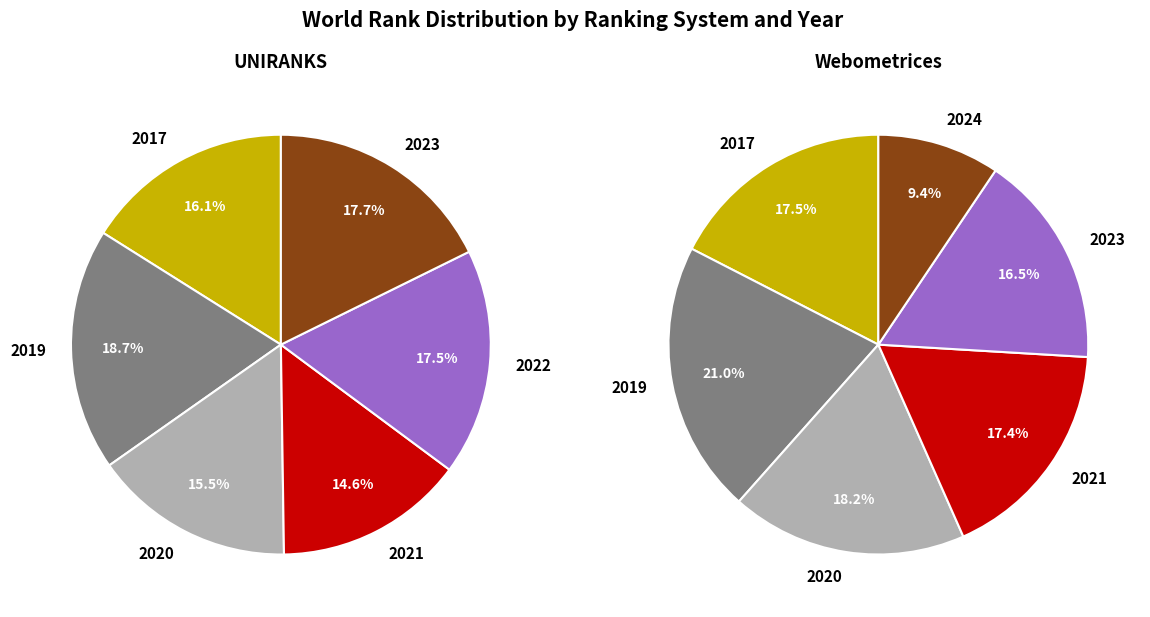

How many segments does this pie chart have?

6